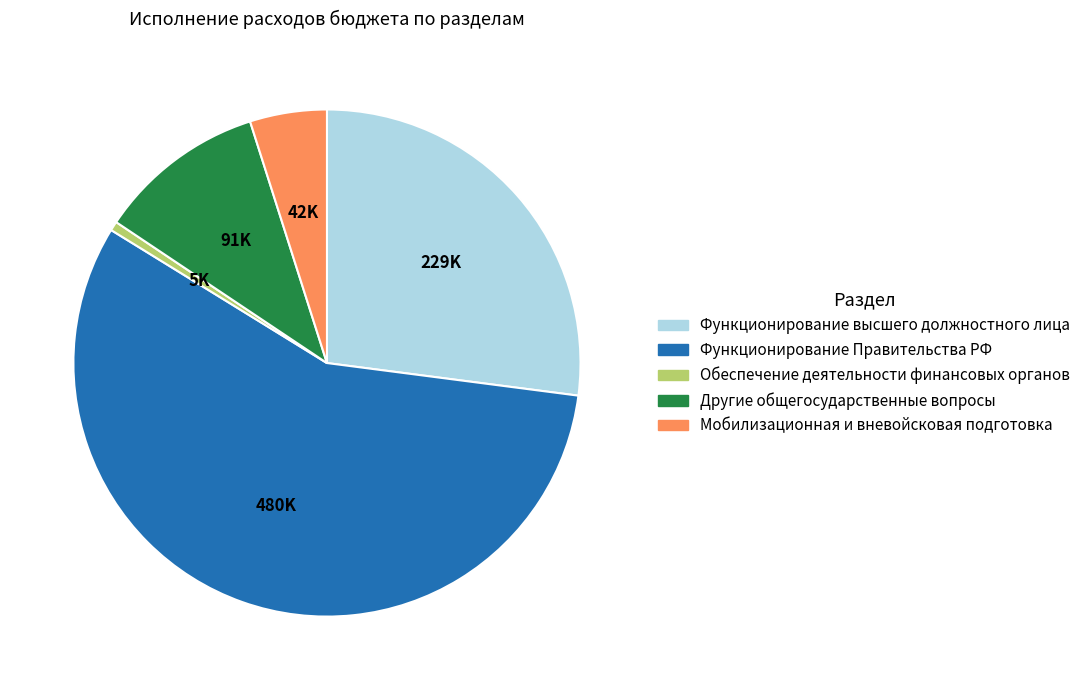

Is there any slice that represents more than half of the pie?

Yes